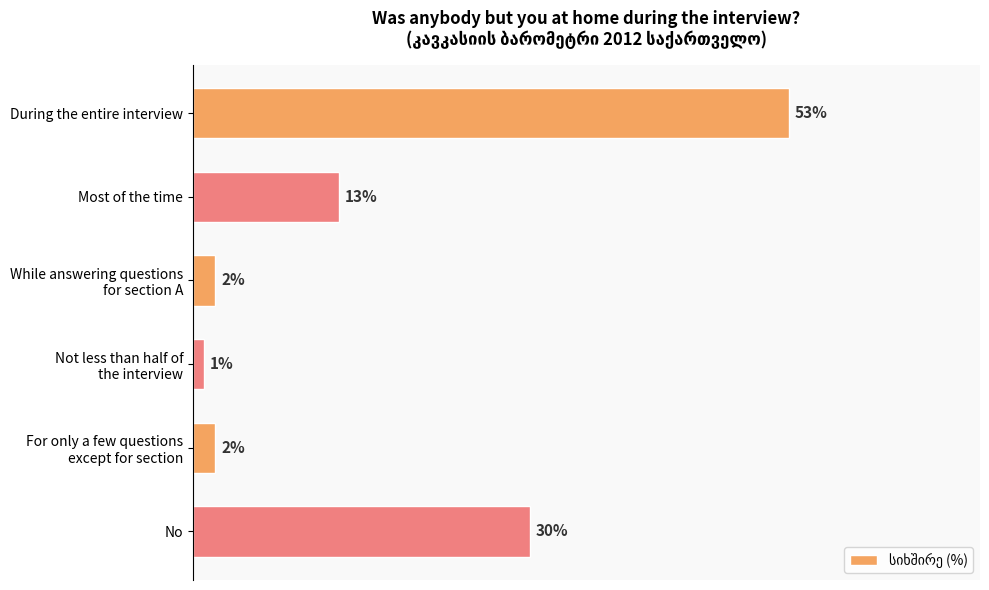

What is the label of the 1st bar from the bottom?

No